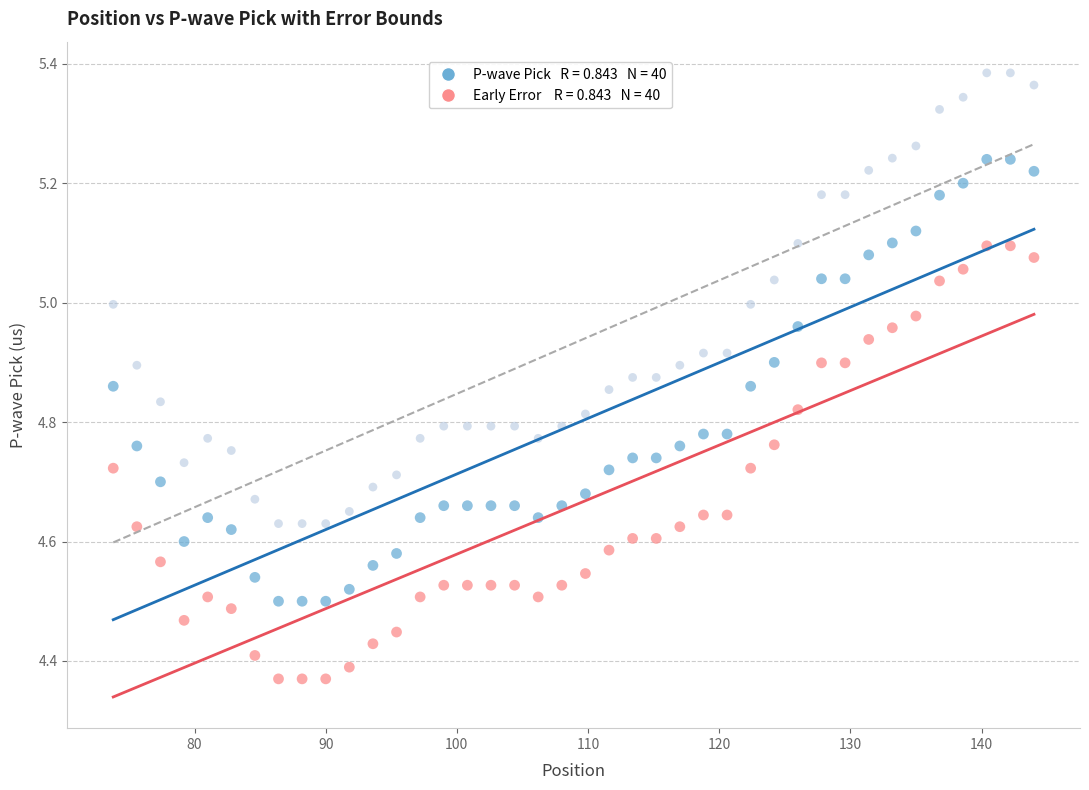

Across all data points, what is the range of Y values (max minus min)?

1.0